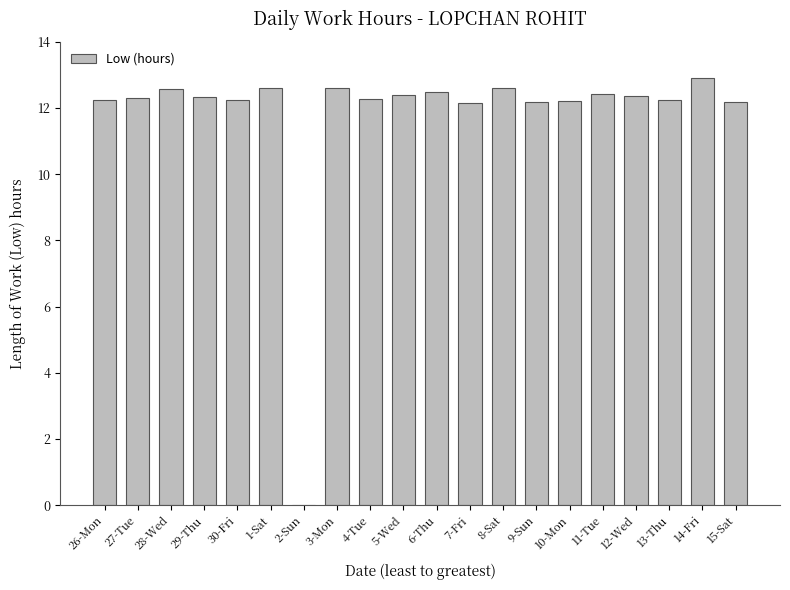

Are the bars horizontal?

No